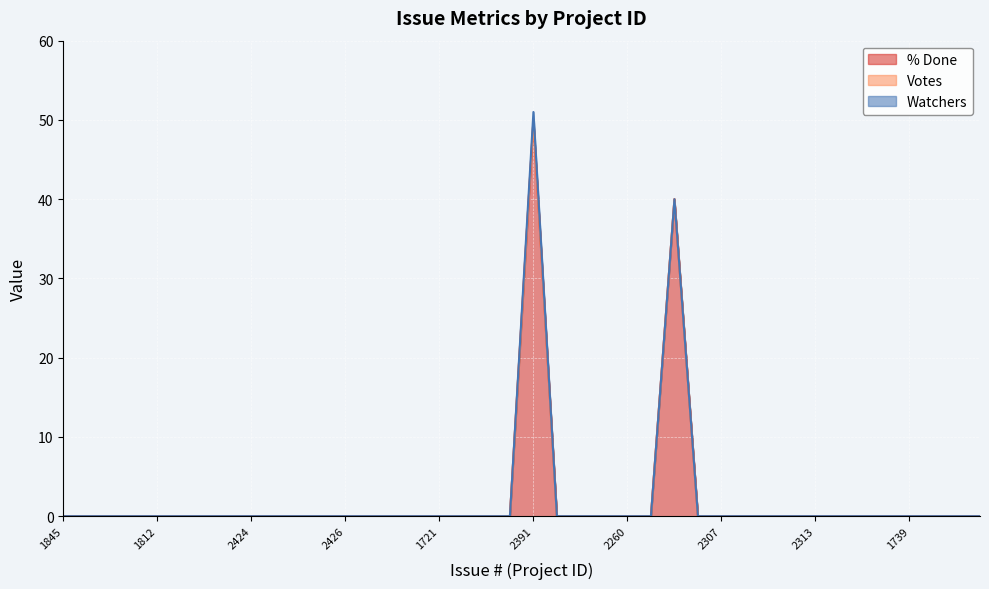

True or false: Votes has a value of 0 at 1957.

True